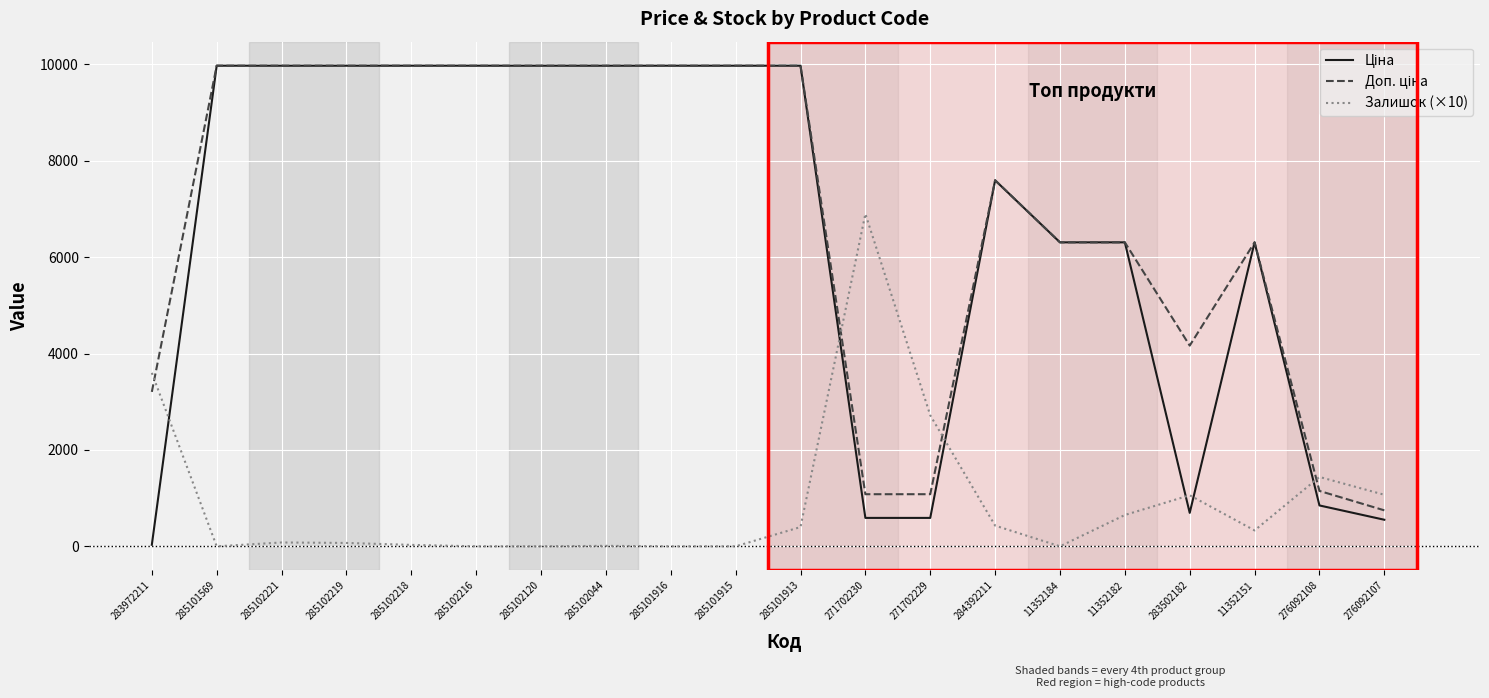

What is the spread (max minus min) of values at 285101916?

9975.0